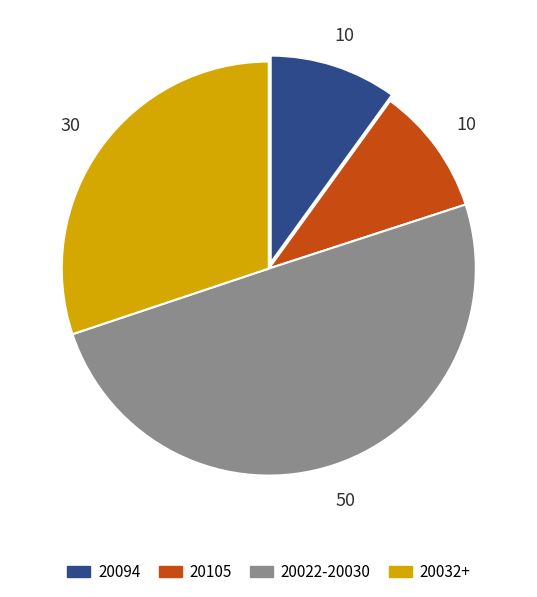

What is the ratio of the value at 20094 to the value at 20032+?

0.3